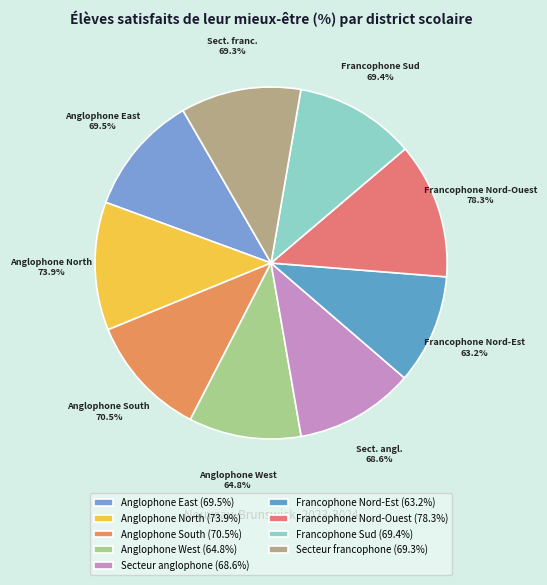

What is the largest slice in the pie chart?

Francophone Nord-Ouest